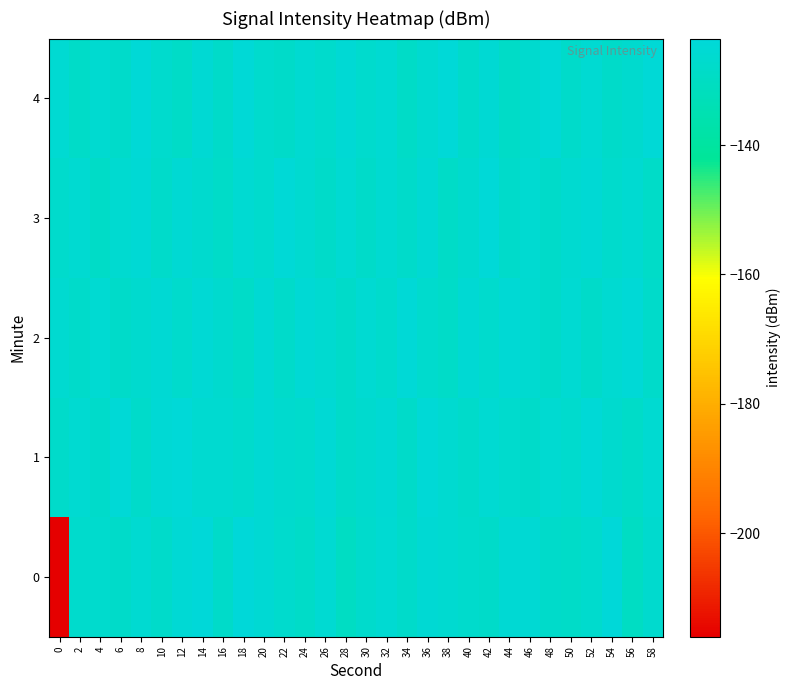

At 2, list the series in order from largest to smallest.

1, 3, 0, 2, 4